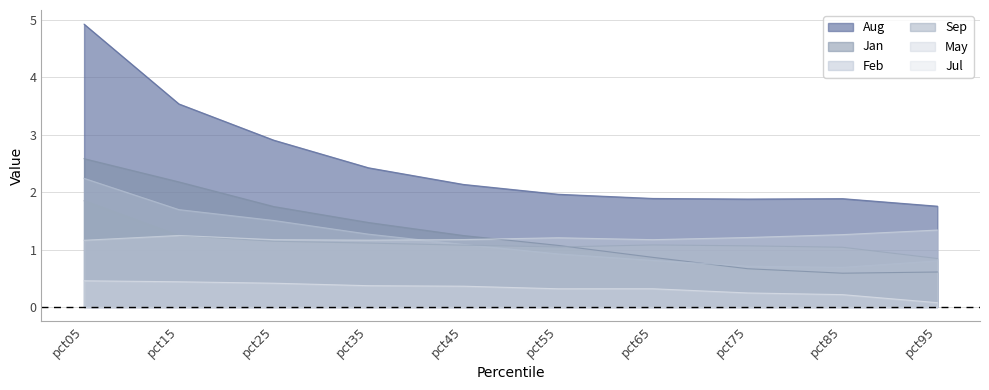

What is the value of the Jul point at the 2nd from the left?

0.4